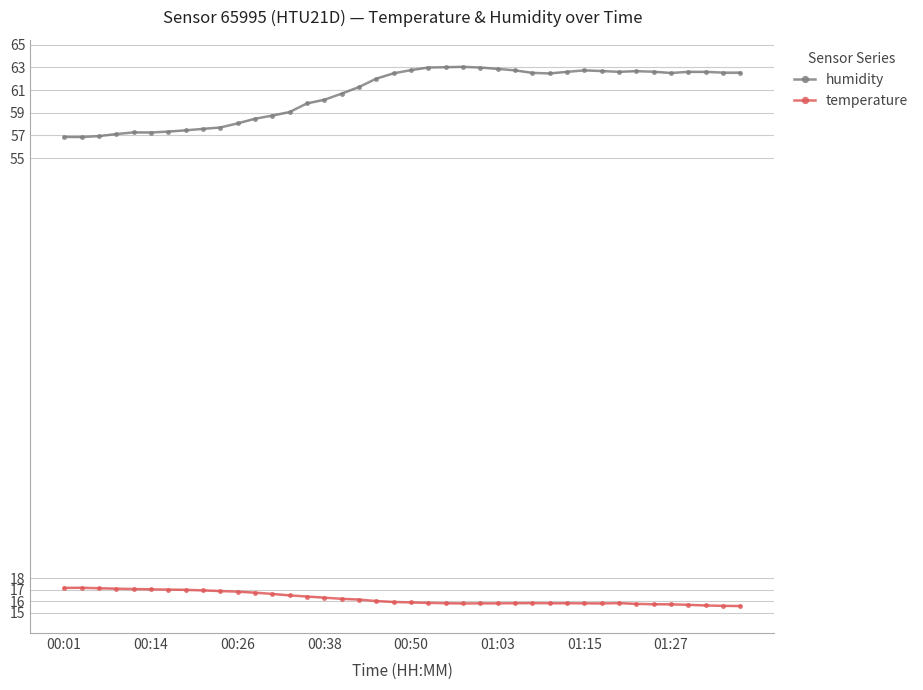

What is the maximum value for temperature?

17.2